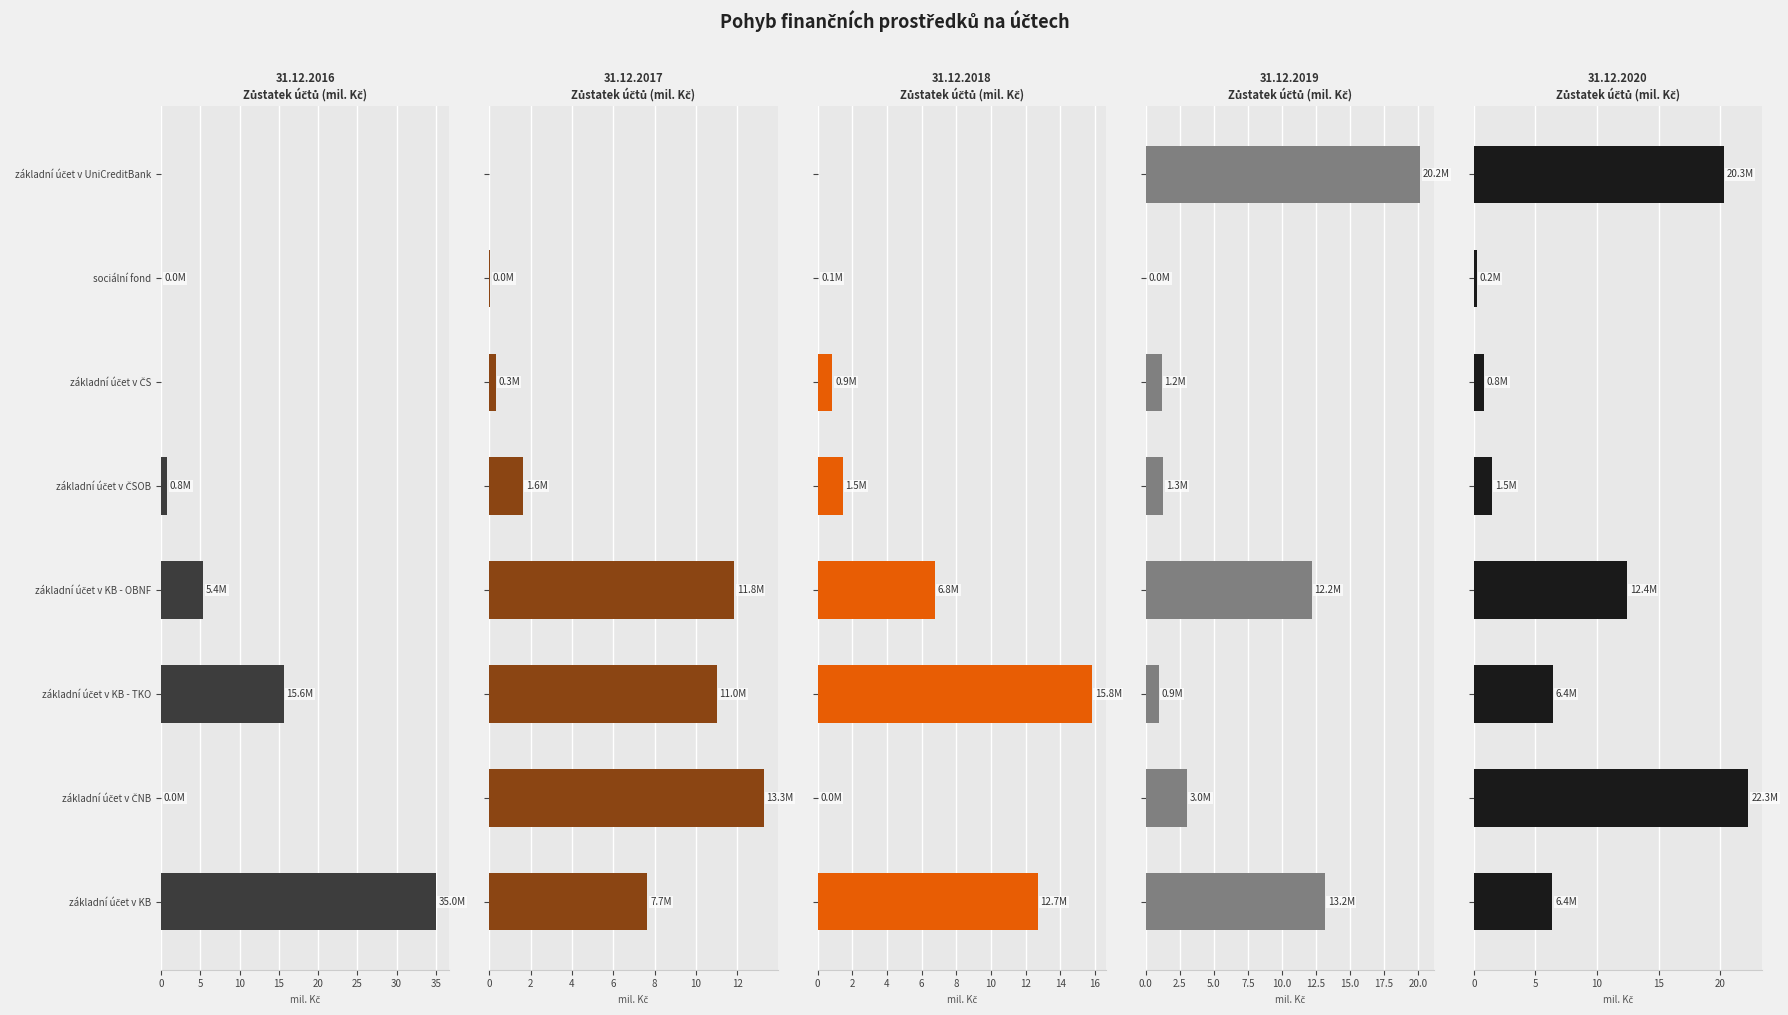

What is the maximum value for zůstatek k 31.12.2019?

20.2